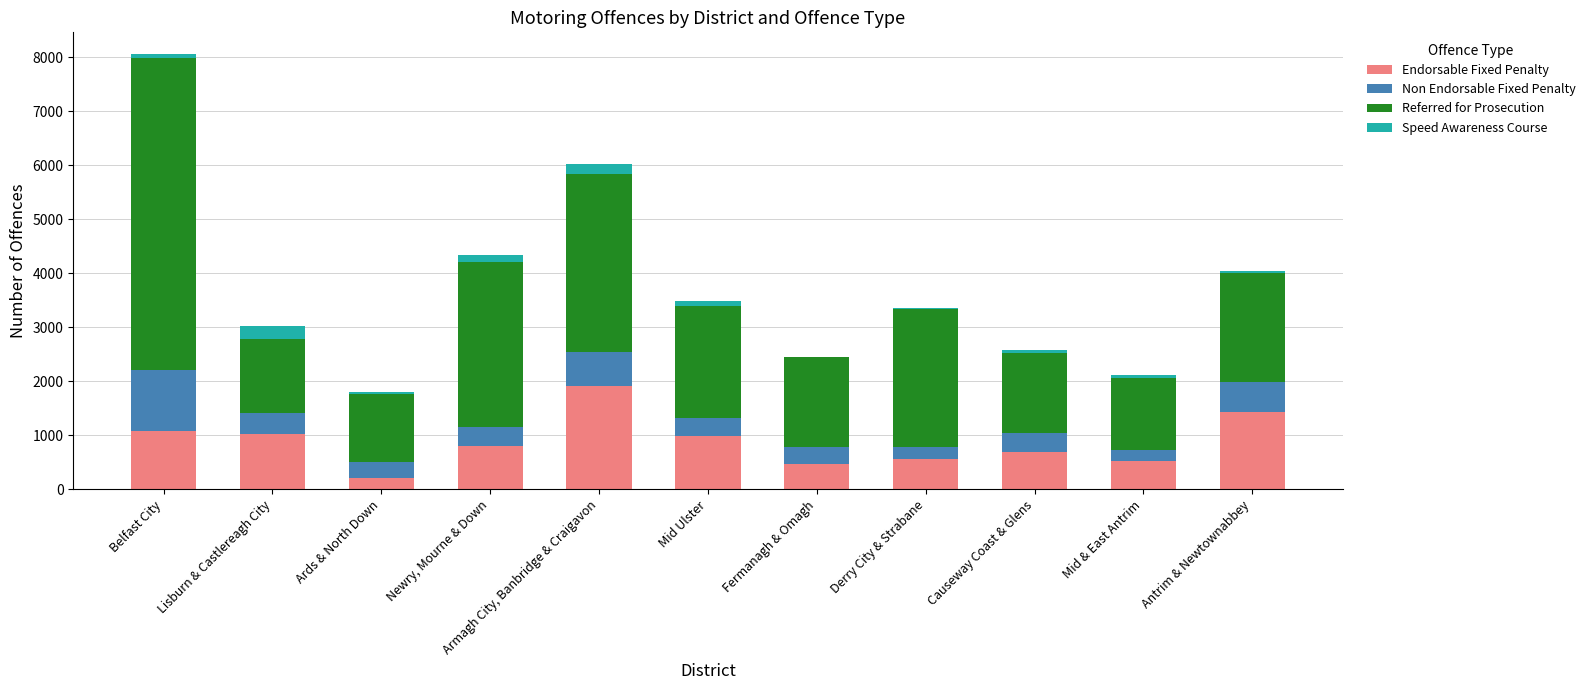

At which category is the sum across all series the highest?

Belfast City